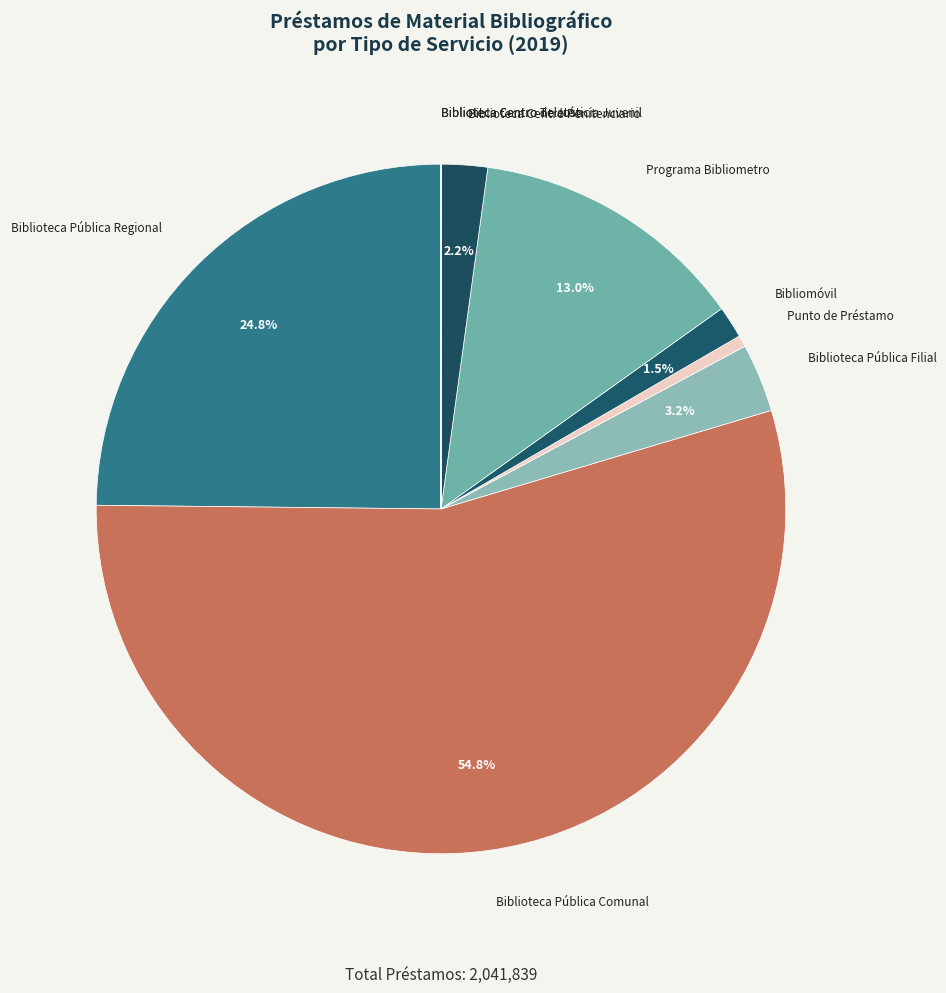

What is the largest slice in the pie chart?

Biblioteca Pública Comunal